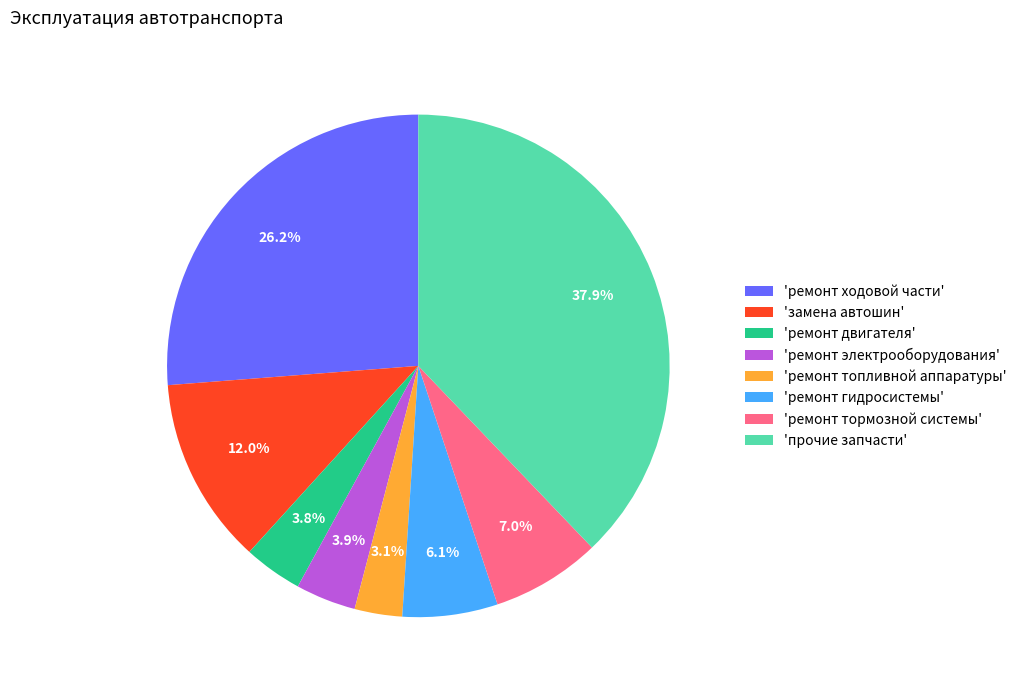

Count the number of slices in the pie.

8